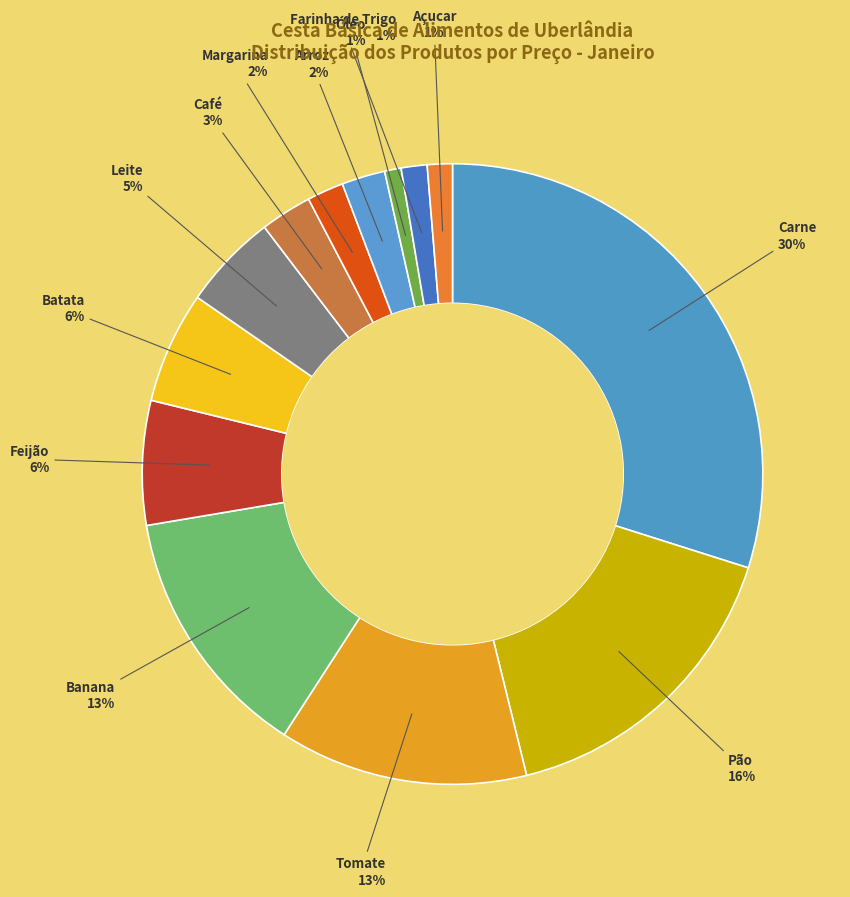

To the nearest percent, what is the combined percentage of Pão and Carne?

46%